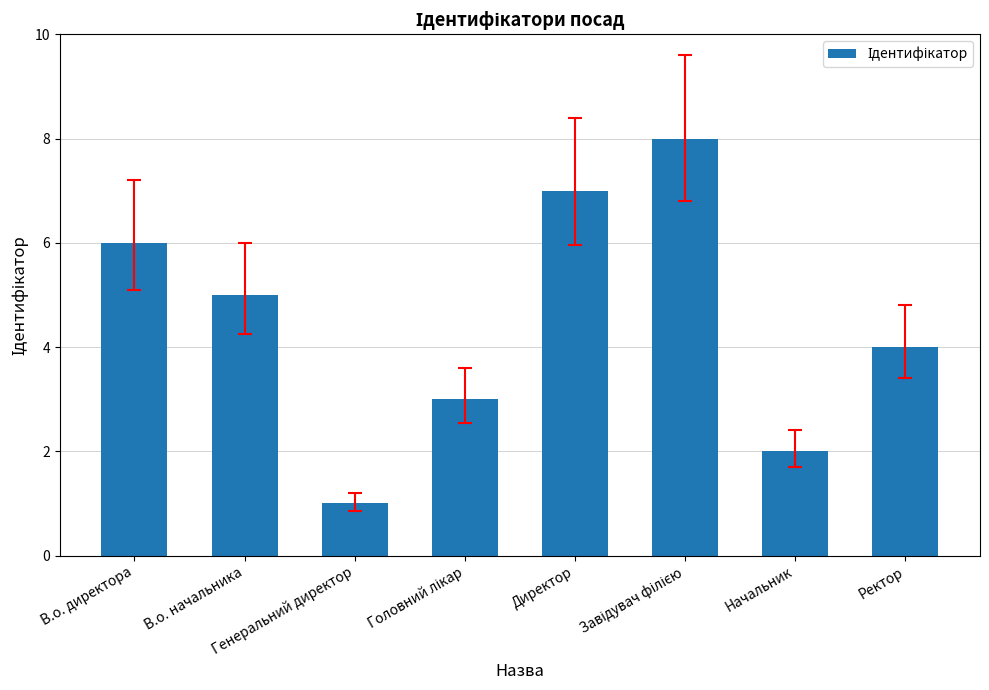

What is the difference between the maximum and second lowest values?

6